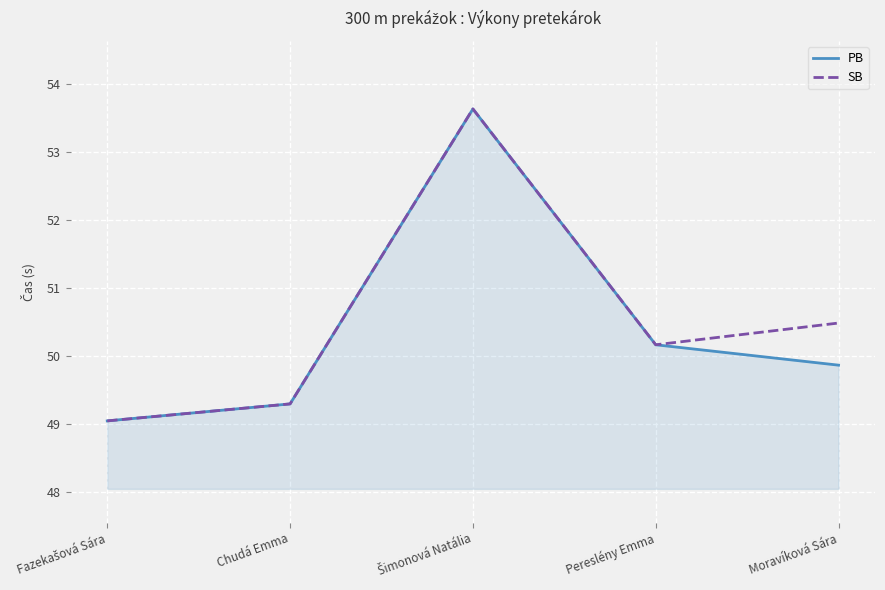

Count the number of data series in this chart.

2